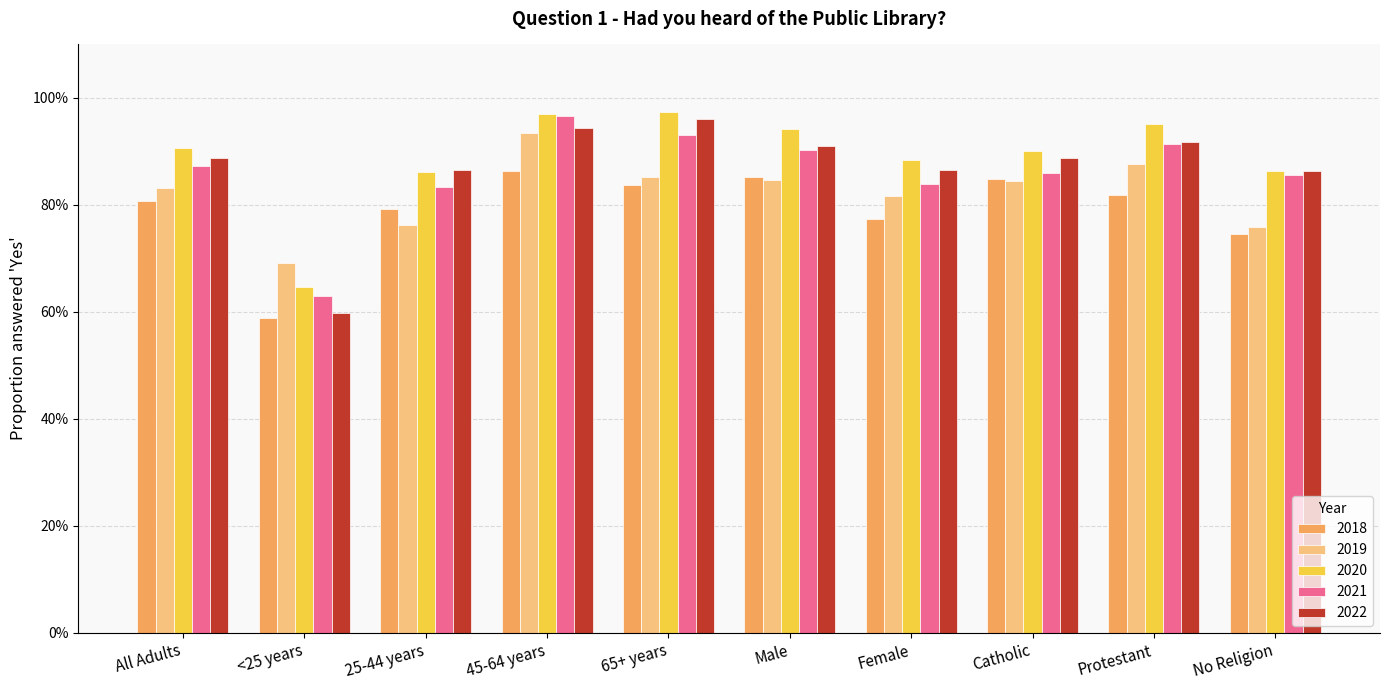

True or false: 2018 has a value of 1.2 at 45-64 years.

False